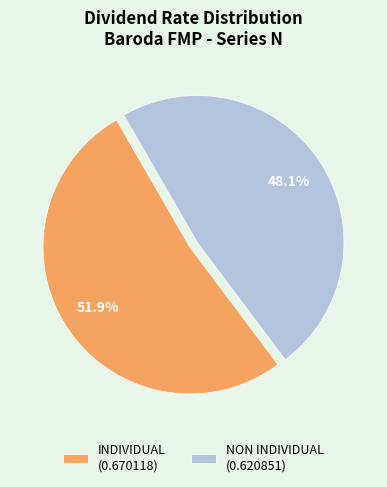

Count the number of slices in the pie.

2